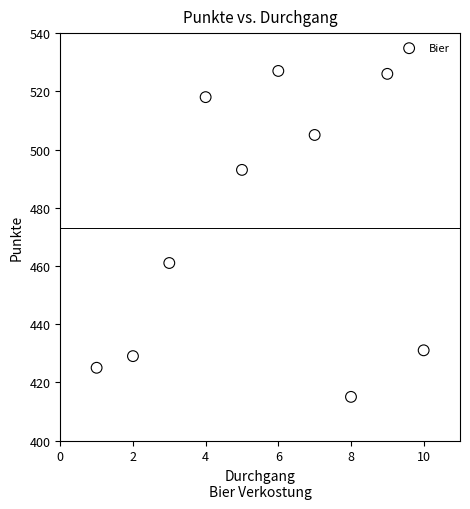

What Y value in the scatter plot is closest to 471?

461